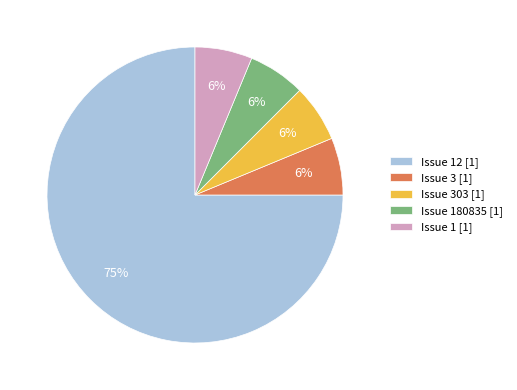

To the nearest percent, what percentage of the pie is Issue 1 [1]?

6%